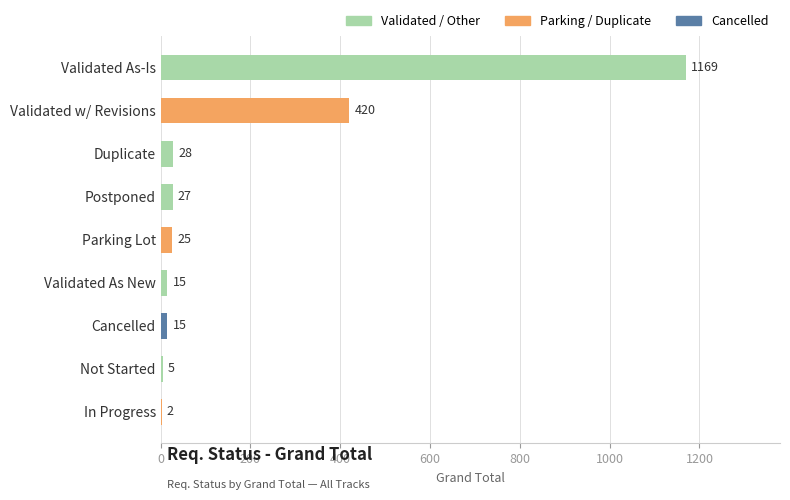

Which category has the highest value across all series?

Validated As-Is